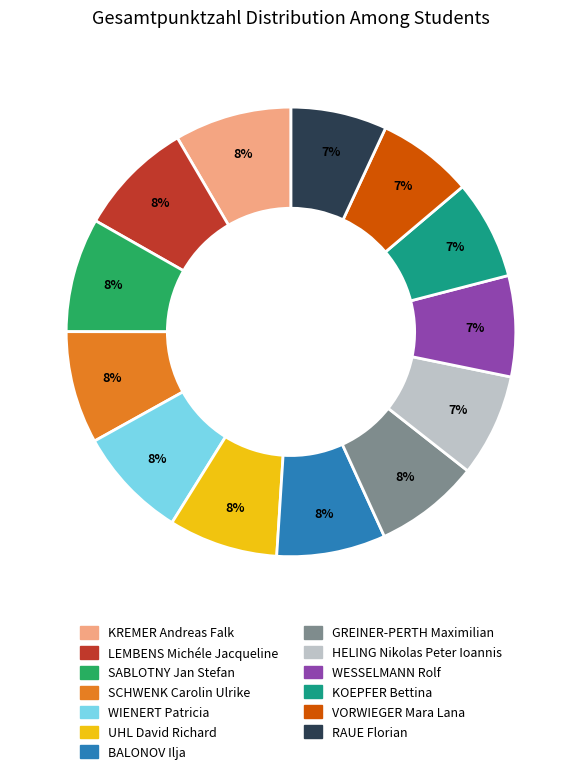

To the nearest percent, what percentage of the pie is KOEPFER Bettina?

7%